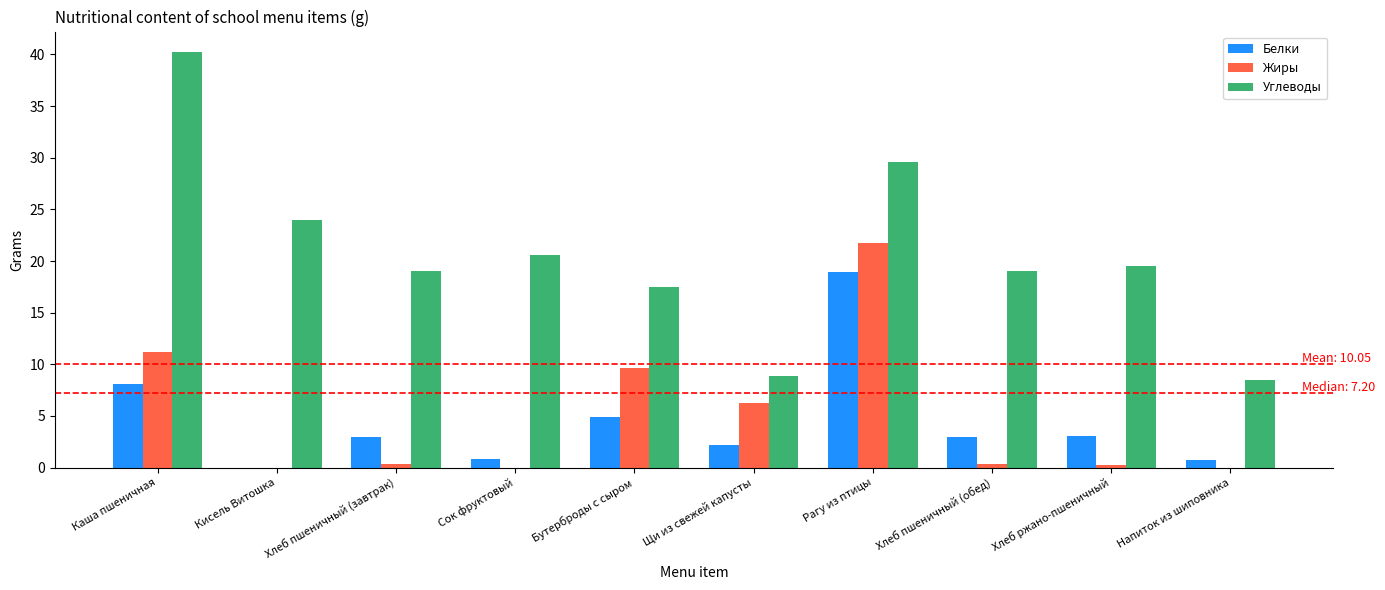

True or false: Жиры has a value of 13.6 at Напиток из шиповника.

False